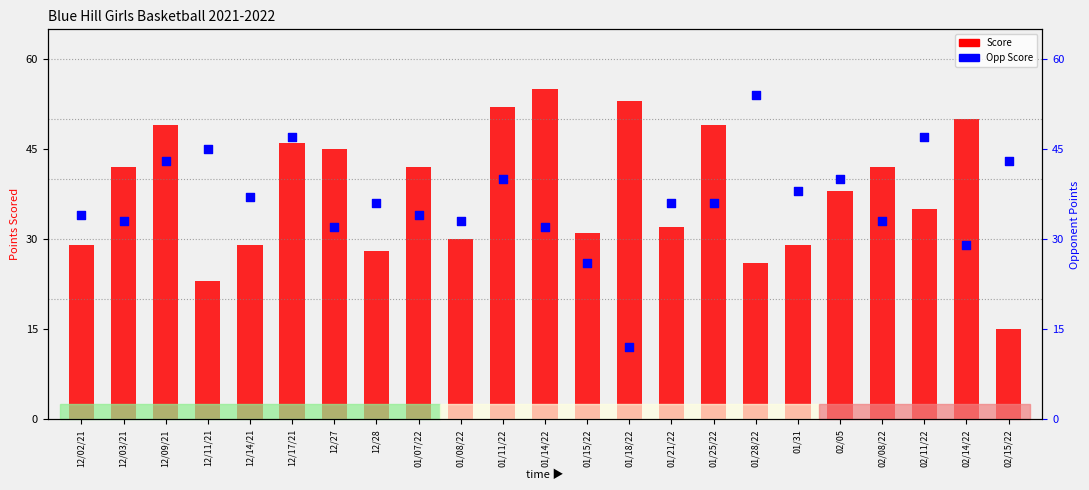

At how many categories does at least one series exceed 20?

23